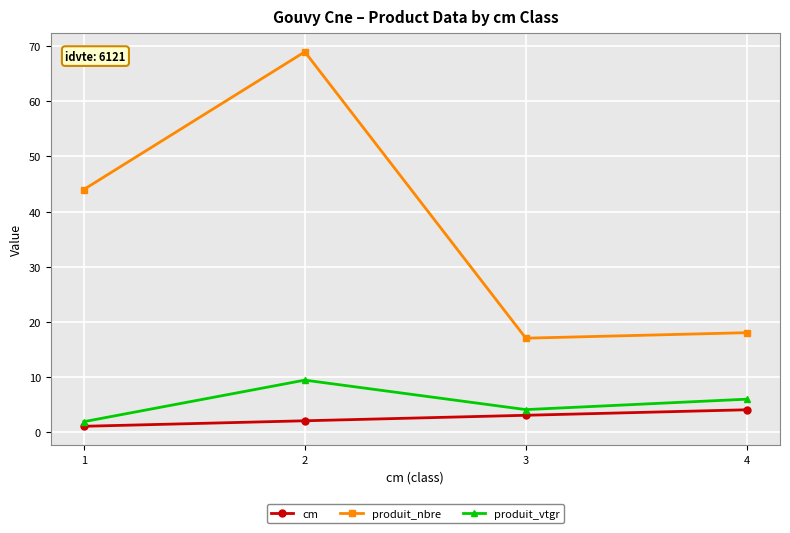

What is the value of the produit_vtgr point at the 2nd from the left?

9.4